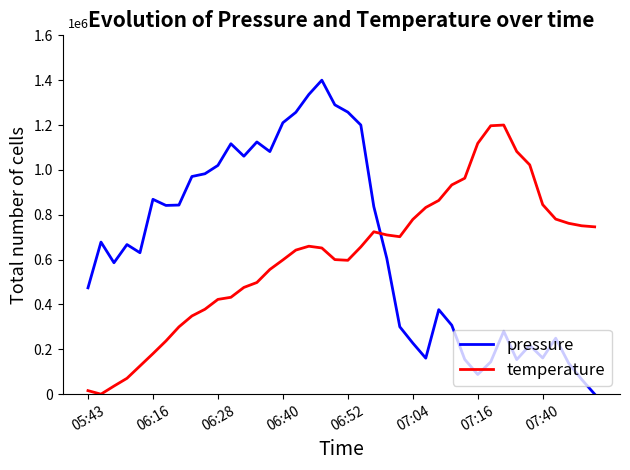

Does the chart have visible grid lines?

No